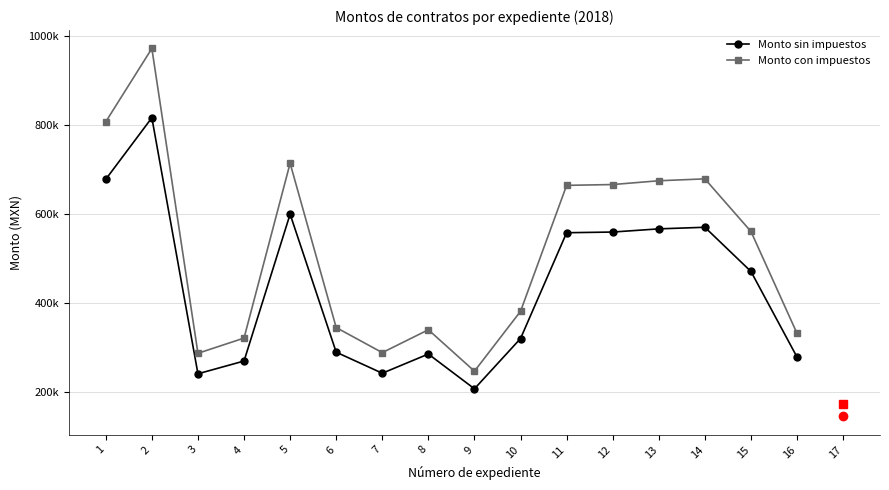

What are all the series names shown in the legend?

Monto sin impuestos, Monto con impuestos